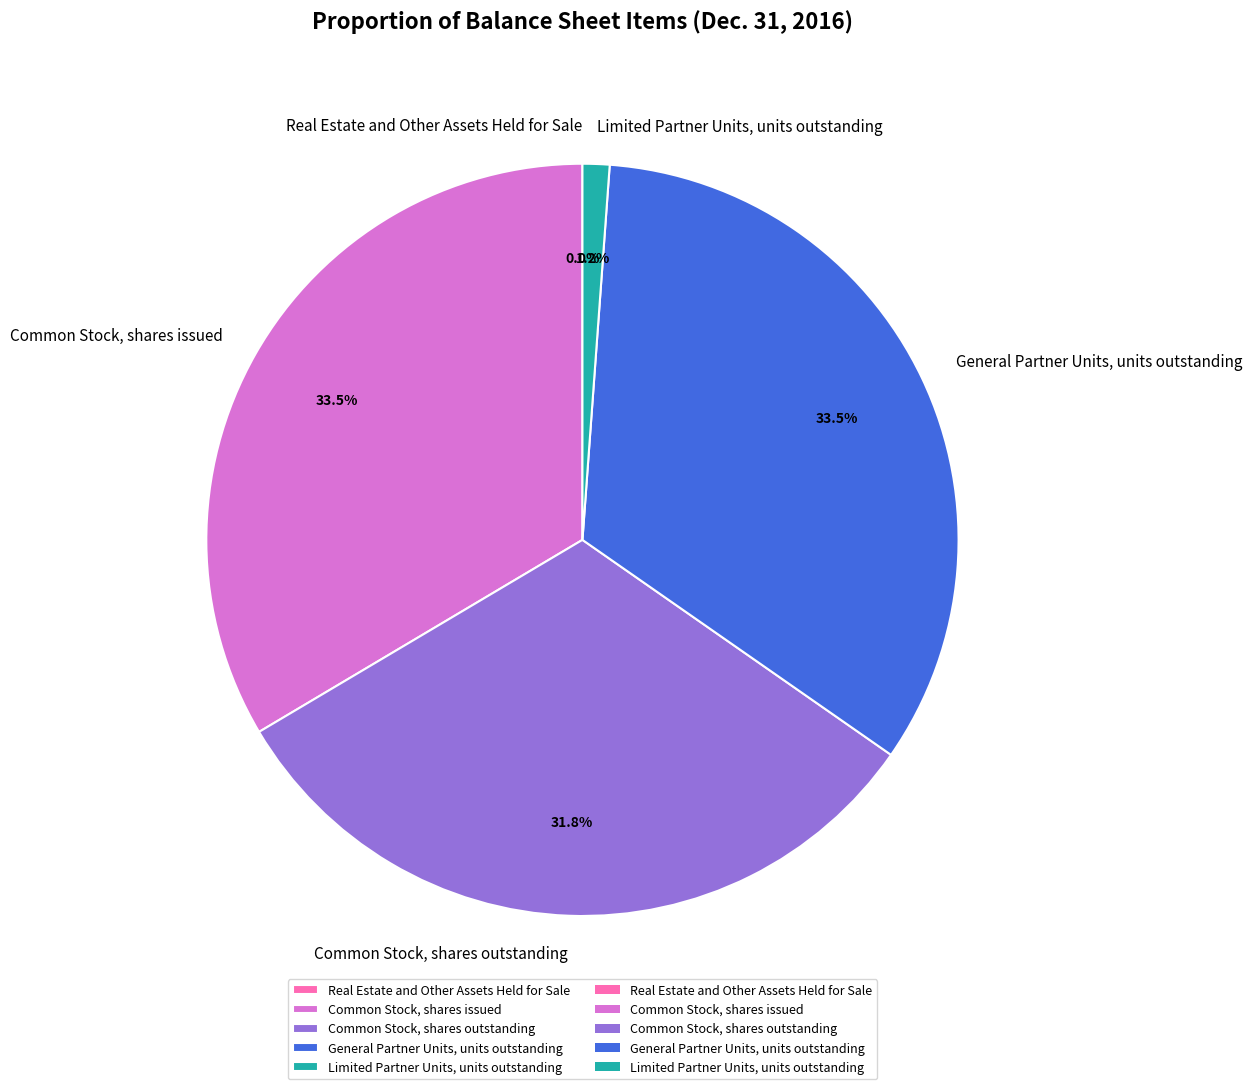

The Common Stock, shares outstanding slice represents 45% of the pie. True or false?

False